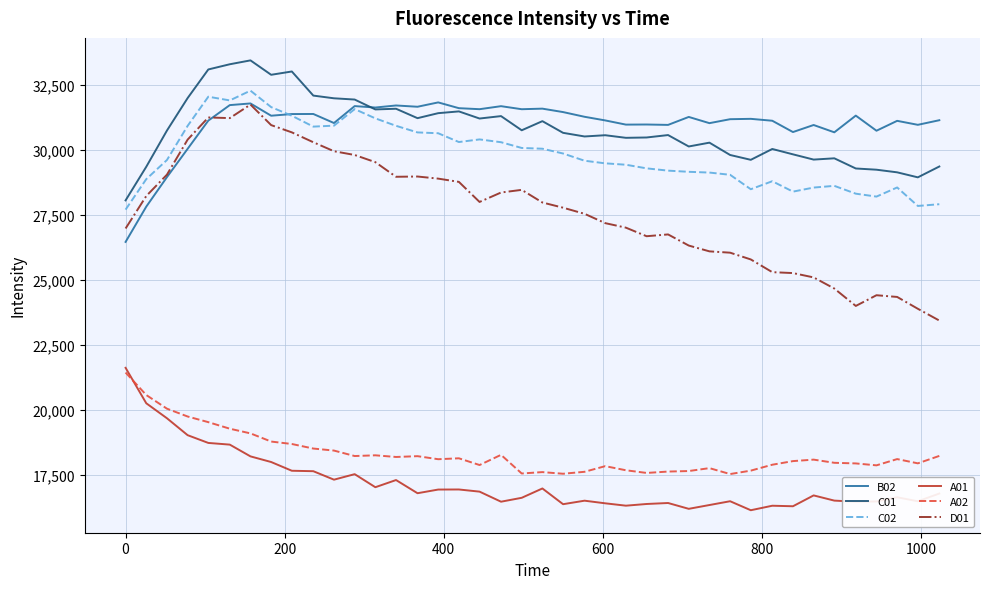

What is the highest value of the D01 series?

31732